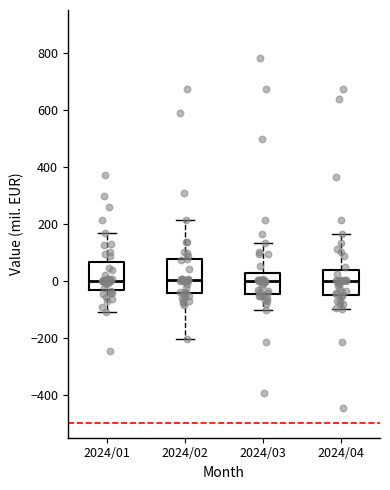

Where is the lower edge of the box for 2024/02 on the y-axis? The values are not printed on the chart, so give them approximately, as read against the axis.

-40